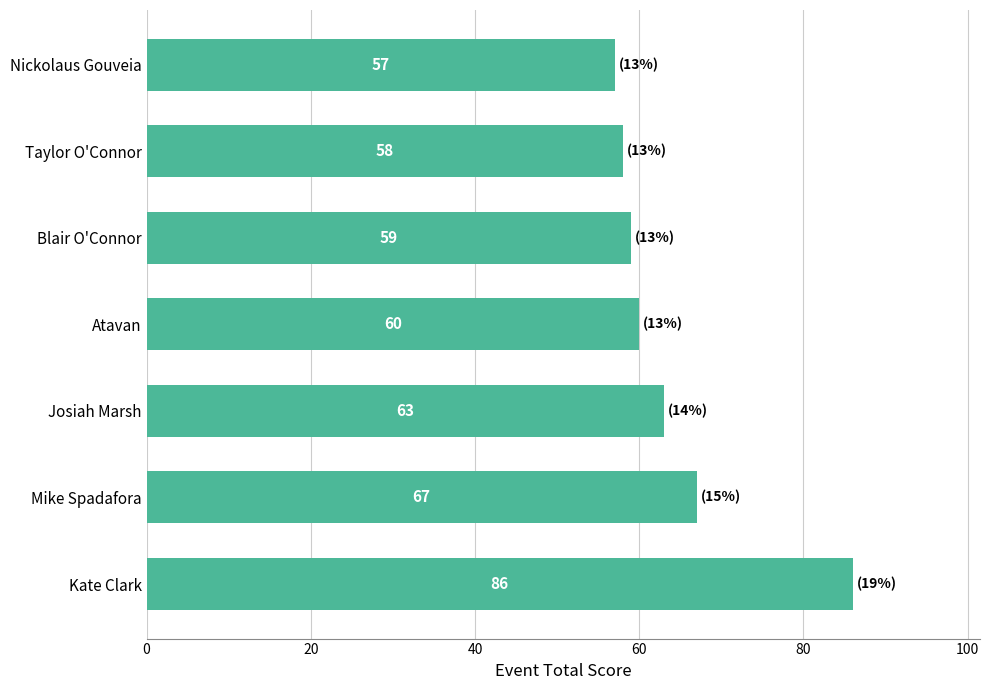

Rank the categories by value from lowest to highest.

Nickolaus Gouveia, Taylor O'Connor, Blair O'Connor, Atavan, Josiah Marsh, Mike Spadafora, Kate Clark